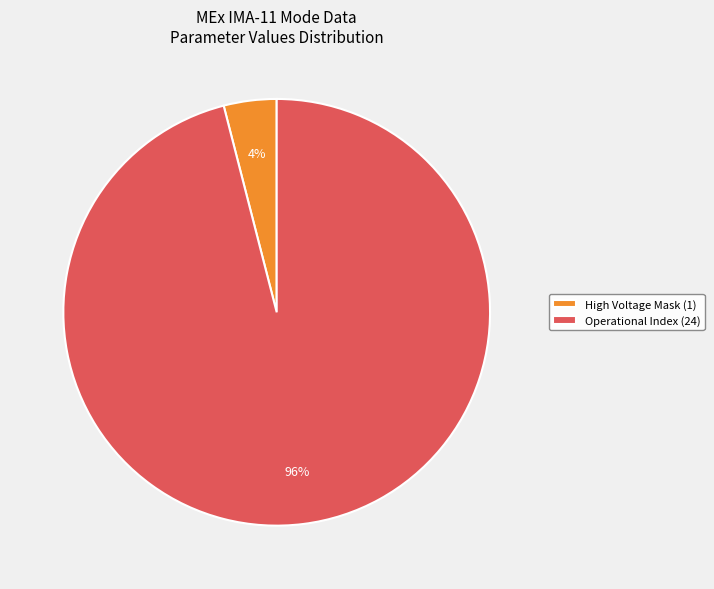

Combined, do High Voltage Mask (1) and Operational Index (24) account for over 50%?

Yes